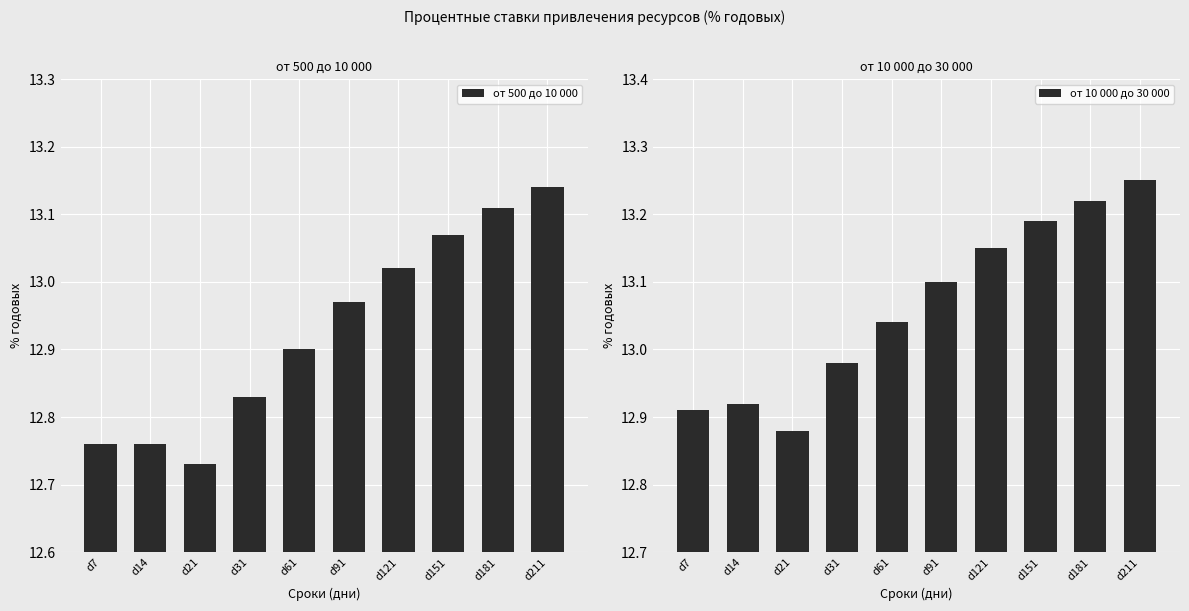

What is the total value across all series at d91?

26.1